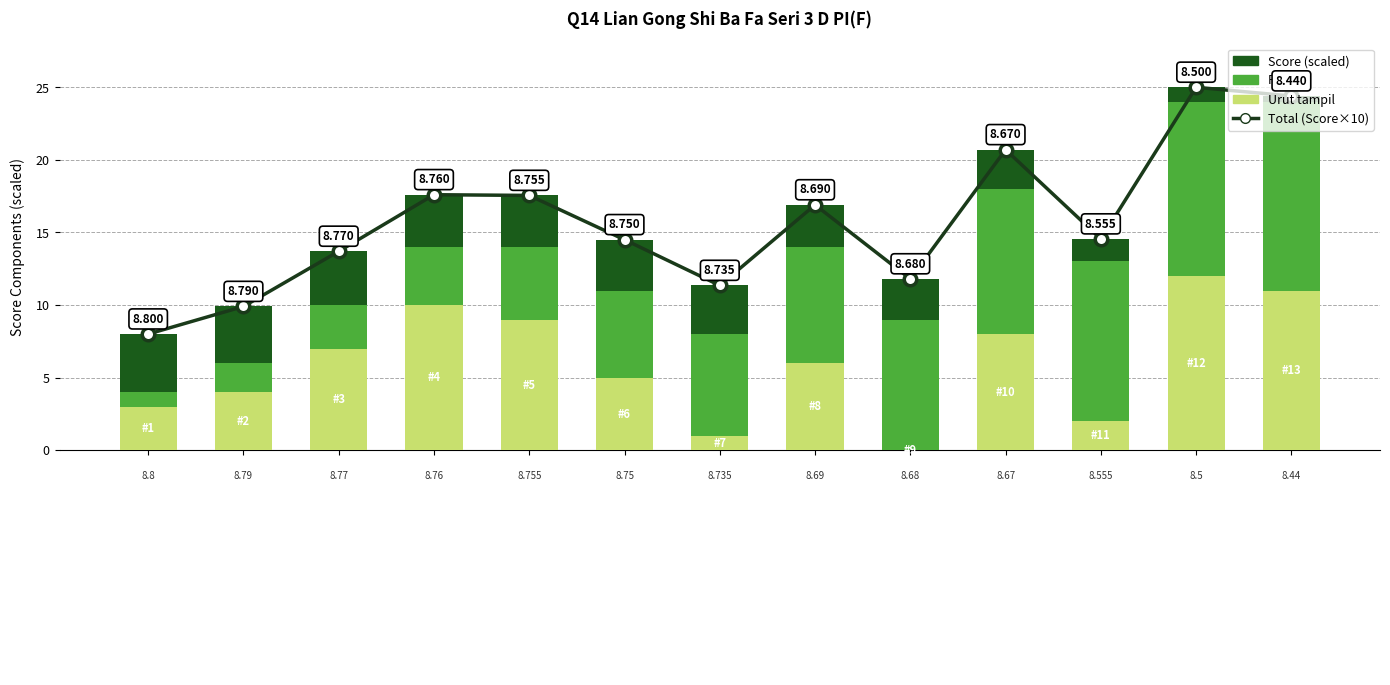

Reading left to right, list all the values displayed in this chart.

Total: 8.0	9.9	13.7	17.6	17.6	14.5	11.3	16.9	11.8	20.7	14.5	25.0	24.4
Urut tampil: 3.0	4.0	7.0	10.0	9.0	5.0	1.0	6.0	0.0	8.0	2.0	12.0	11.0
Placing: 1.0	2.0	3.0	4.0	5.0	6.0	7.0	8.0	9.0	10.0	11.0	12.0	13.0
Score (scaled): 4.0	3.9	3.7	3.6	3.6	3.5	3.3	2.9	2.8	2.7	1.5	1.0	0.4